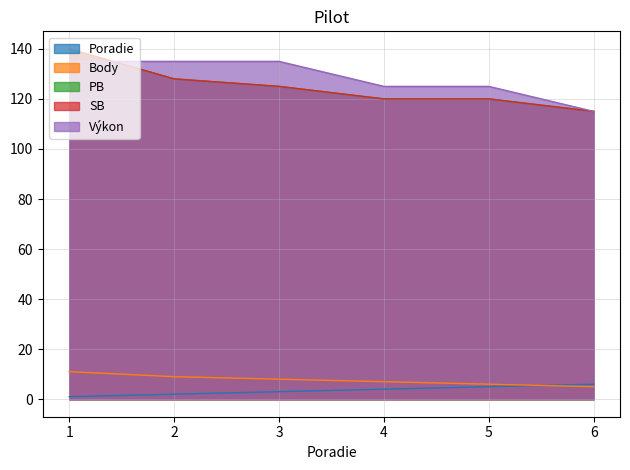

Is the value of Poradie at 1 greater than the value of Body at 1?

No